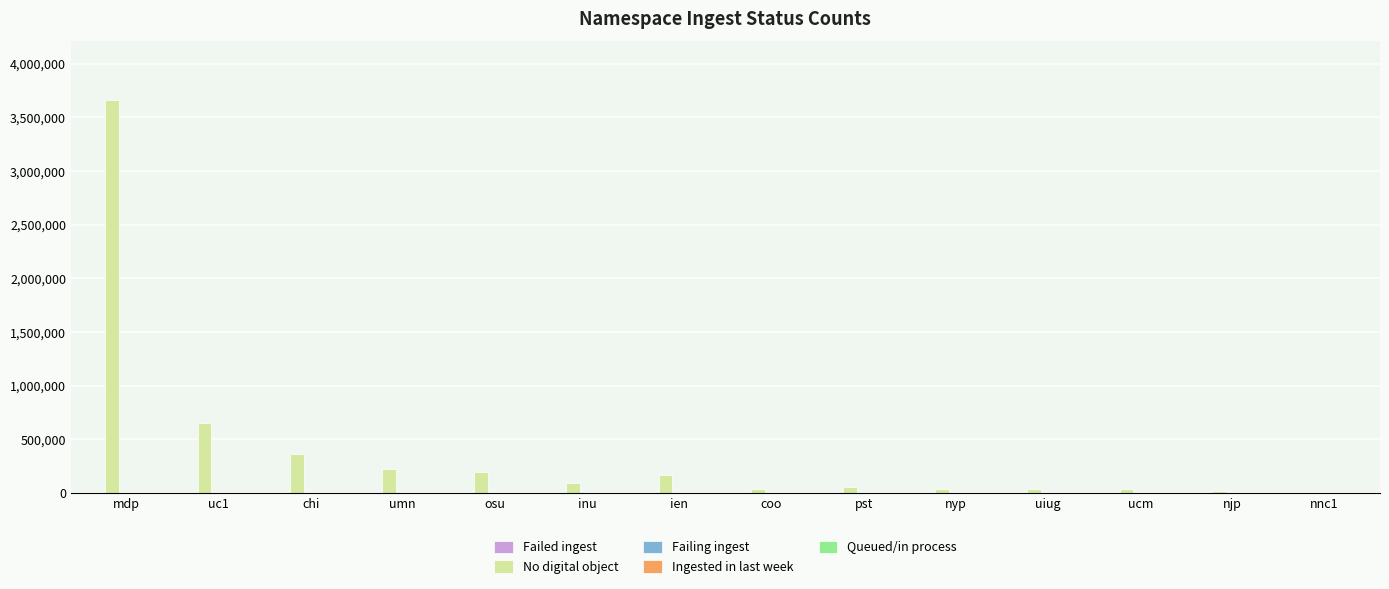

At which category is the sum across all series the highest?

mdp